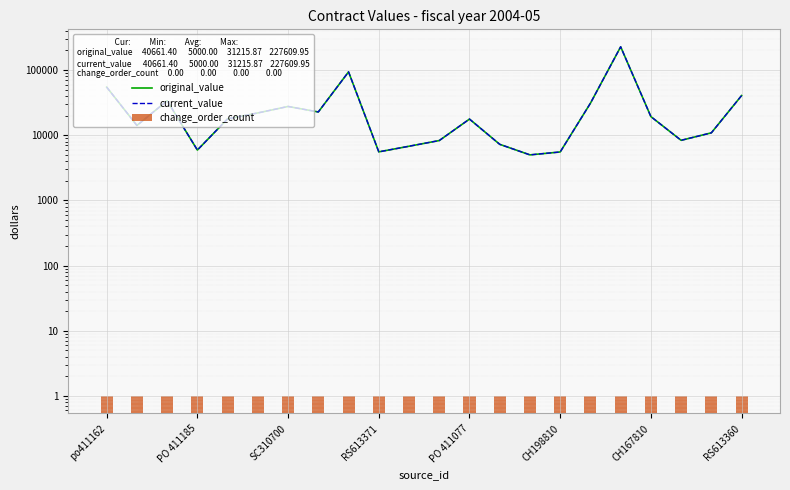

What is the average value of the original_value series?

31215.9